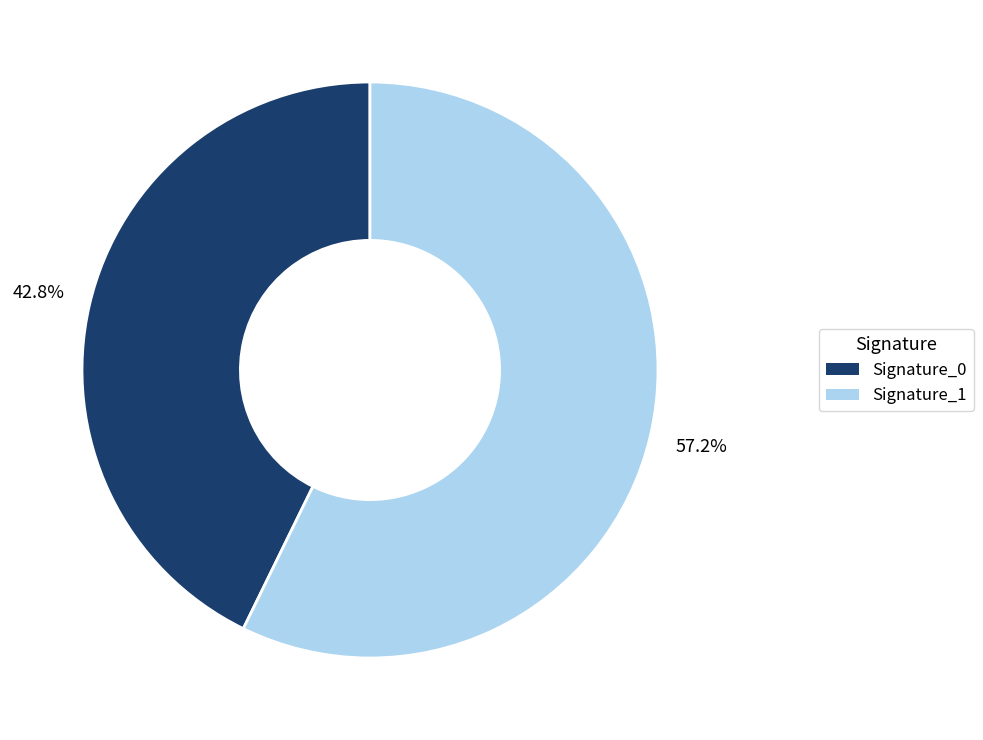

Is there any slice that represents more than half of the pie?

Yes